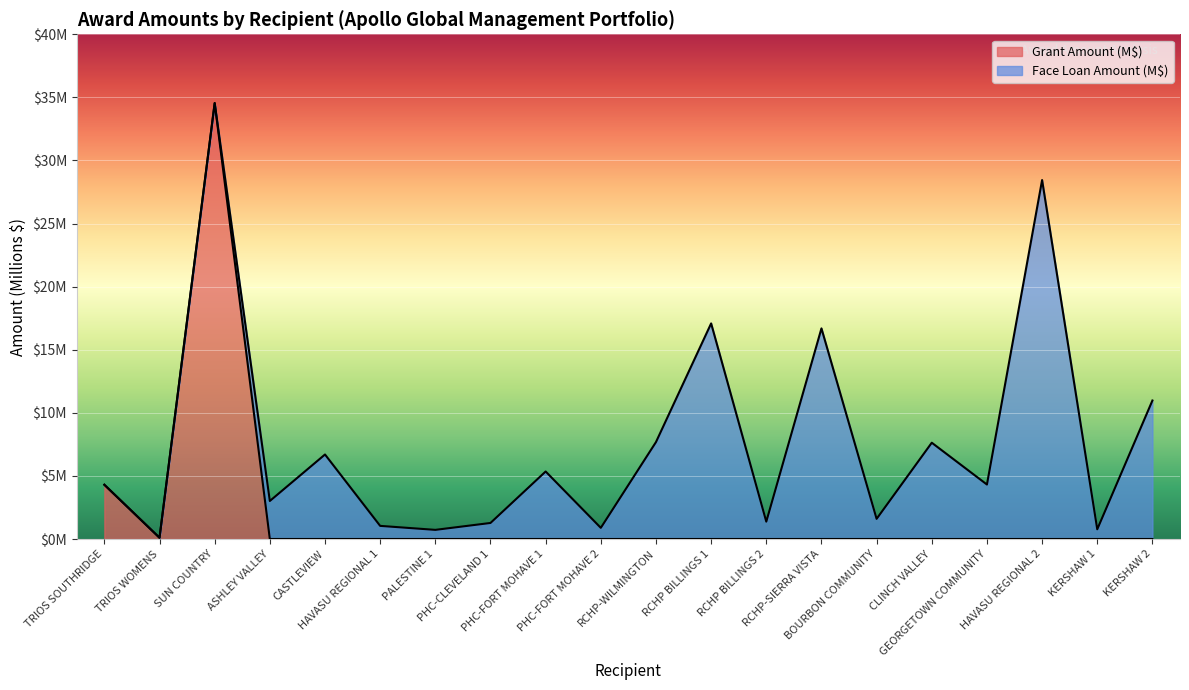

How many interior local valleys (lower than both neighbors) does the data have?

1